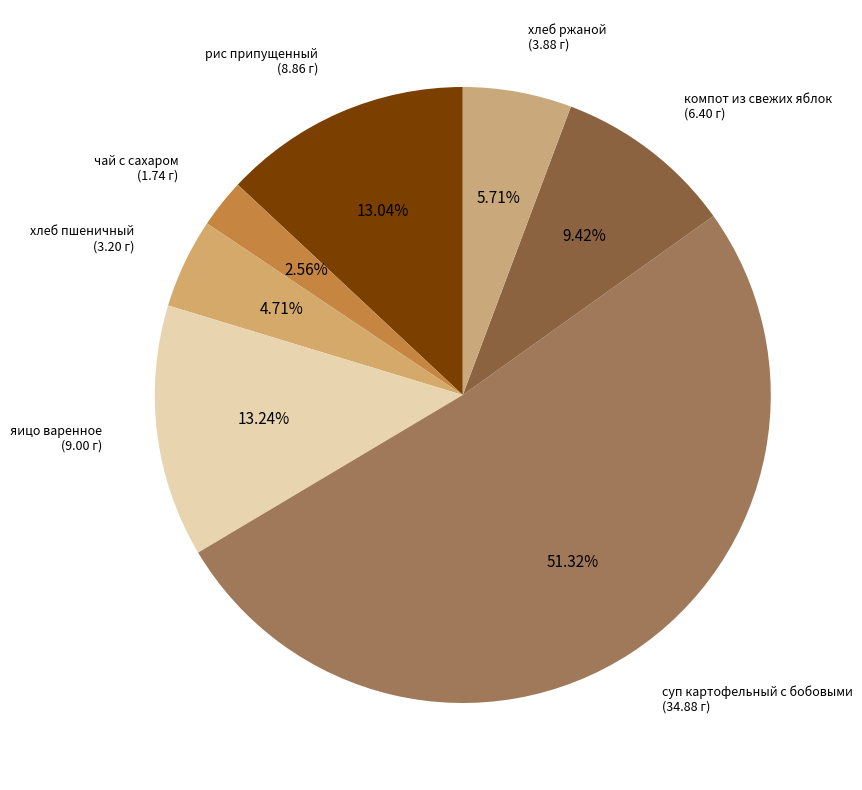

True or false: чай с сахаром accounts for 11% of the total.

False